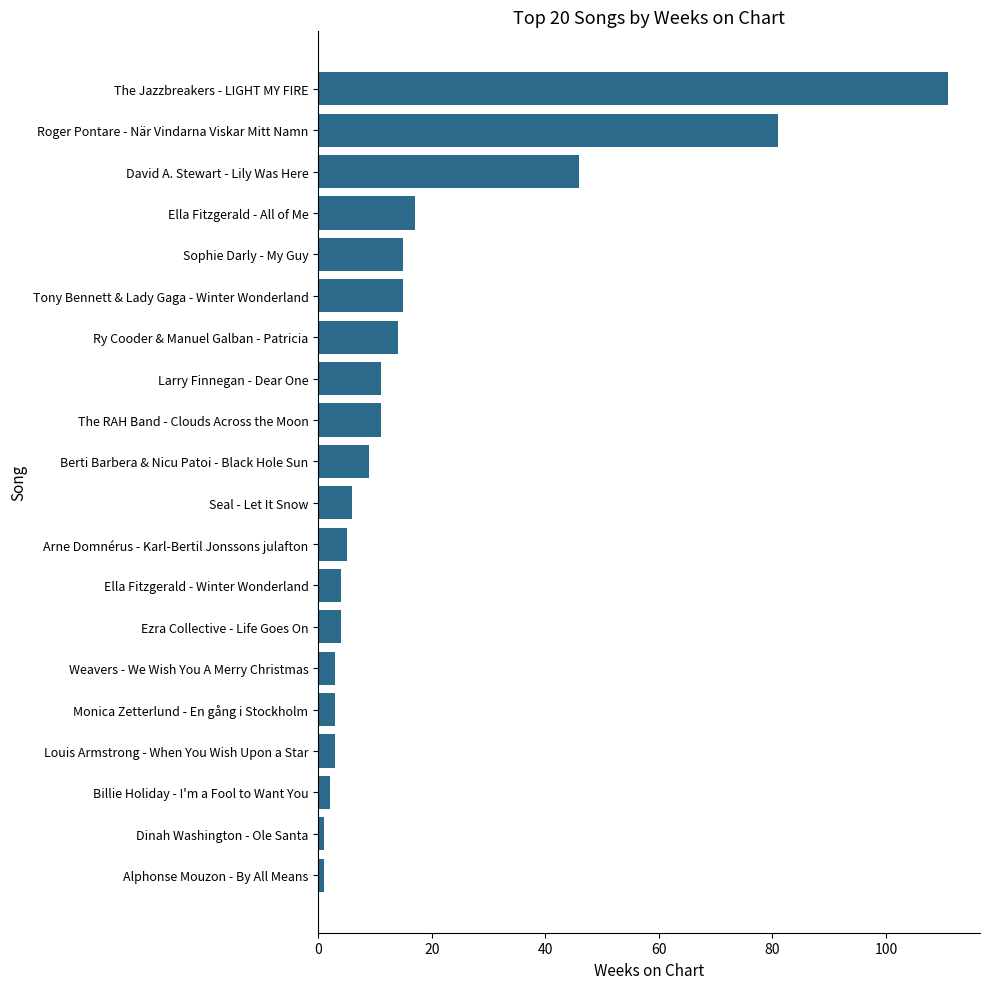

True or false: the data shows 16 at Berti Barbera & Nicu Patoi - Black Hole Sun.

False